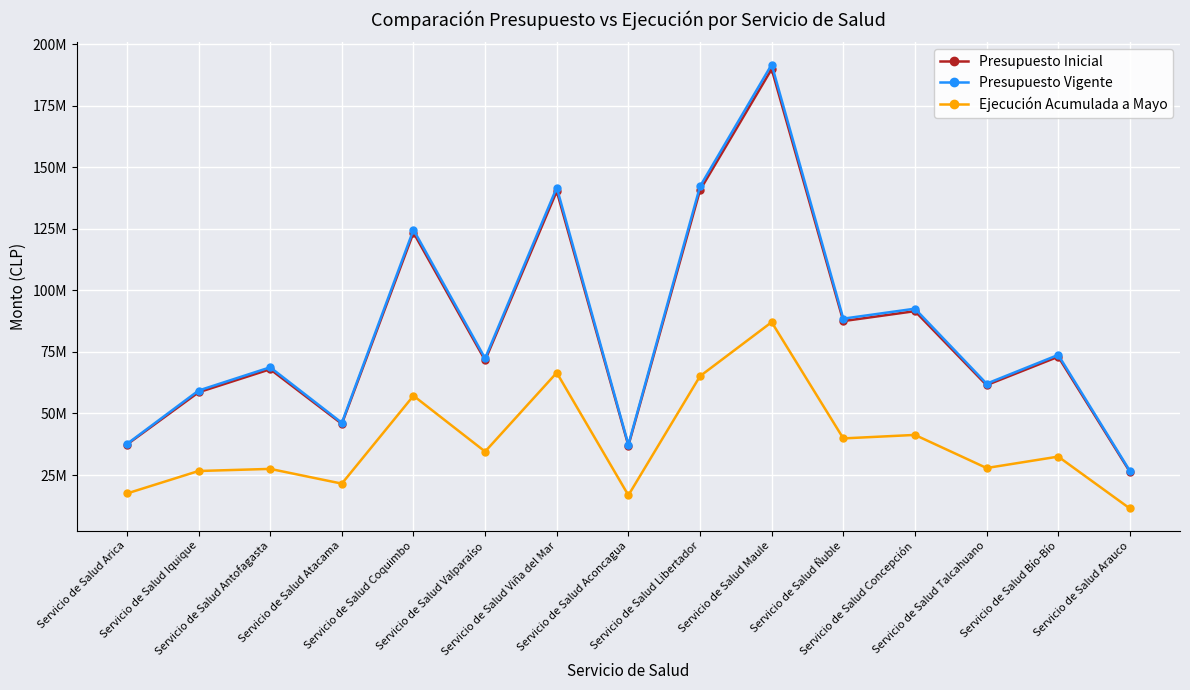

True or false: Presupuesto Inicial and Ejecución Acumulada a Mayo cross at least once.

False